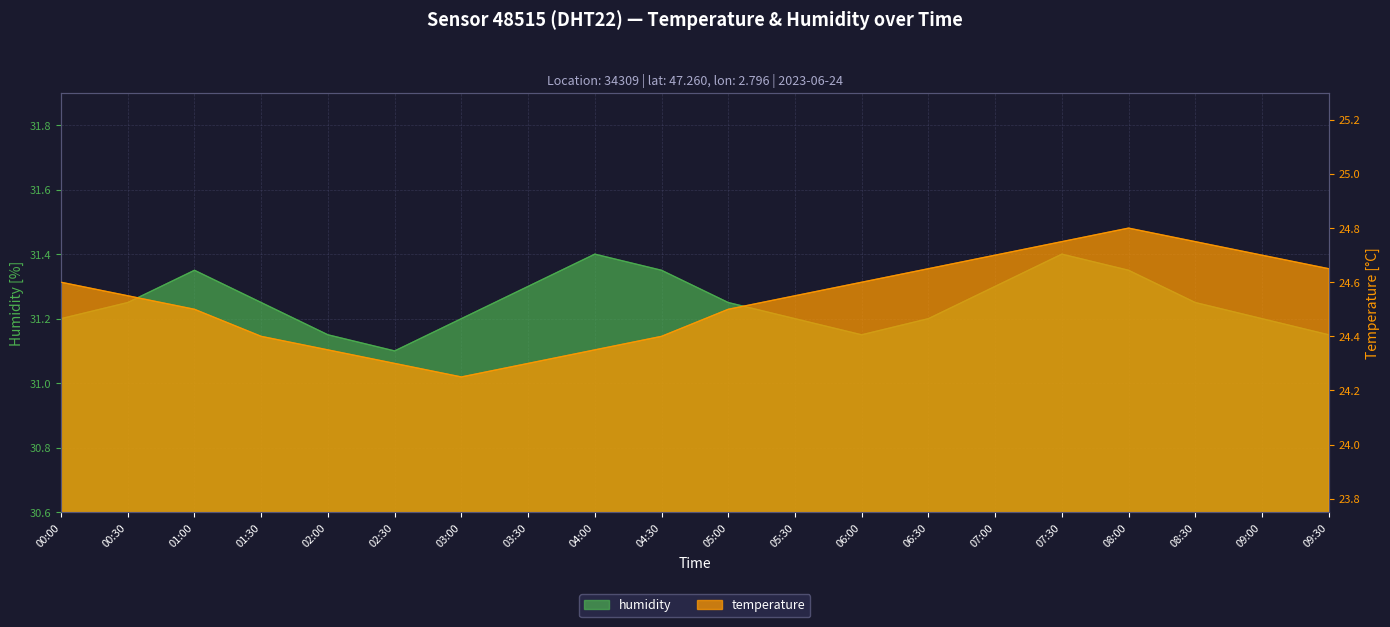

In humidity, how many points are lower than both neighbors (excluding endpoints)?

2